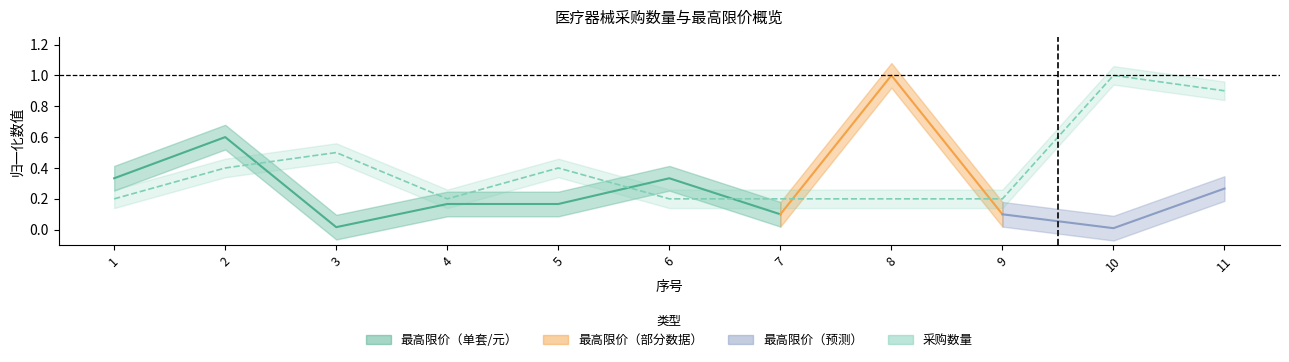

Does the chart have visible grid lines?

No